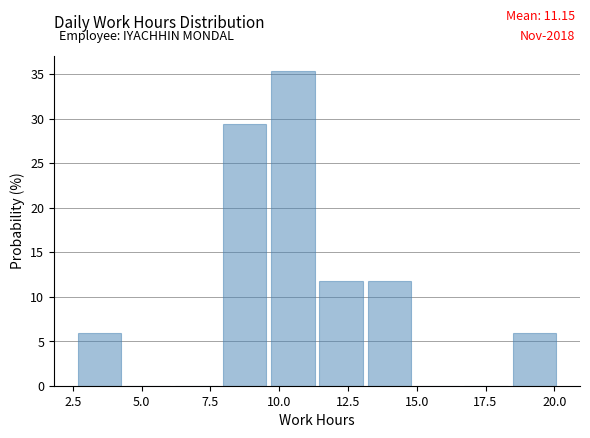

Read against the x-axis, roughly where is the centre of the tallest bar?

10.5